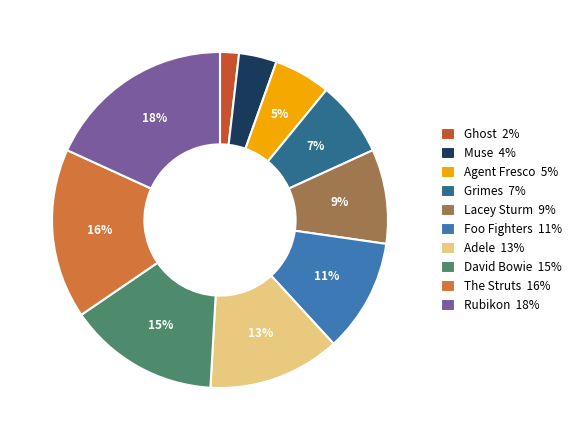

To the nearest percent, what percentage of the pie is Agent Fresco?

5%